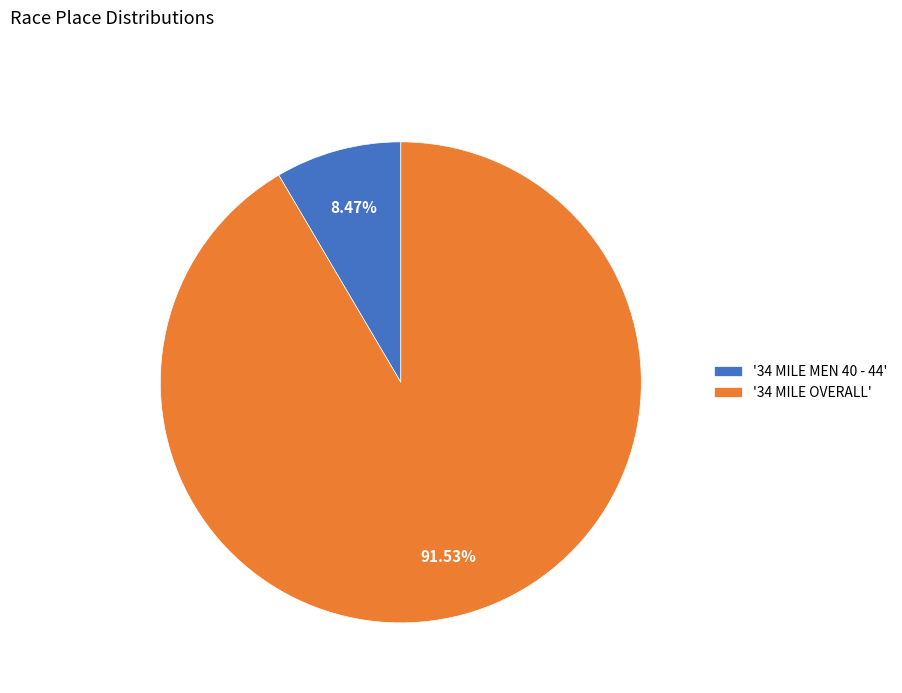

Between '34 MILE MEN 40 - 44' and '34 MILE OVERALL', which is larger?

'34 MILE OVERALL'